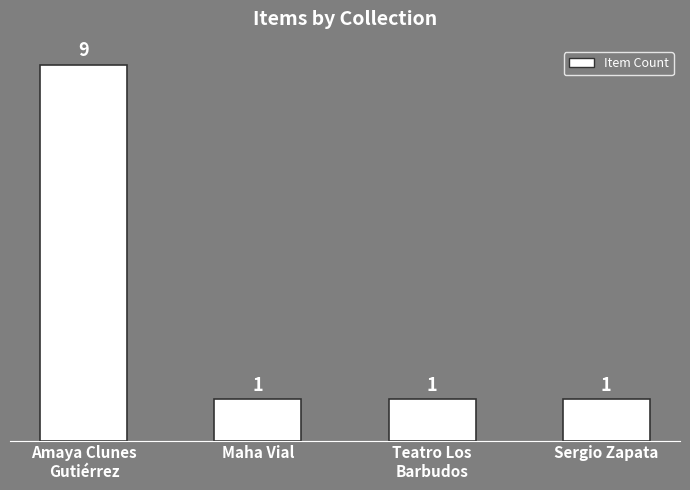

Approximately how many times larger is the value at Teatro Los
Barbudos compared to Maha Vial?

1.0